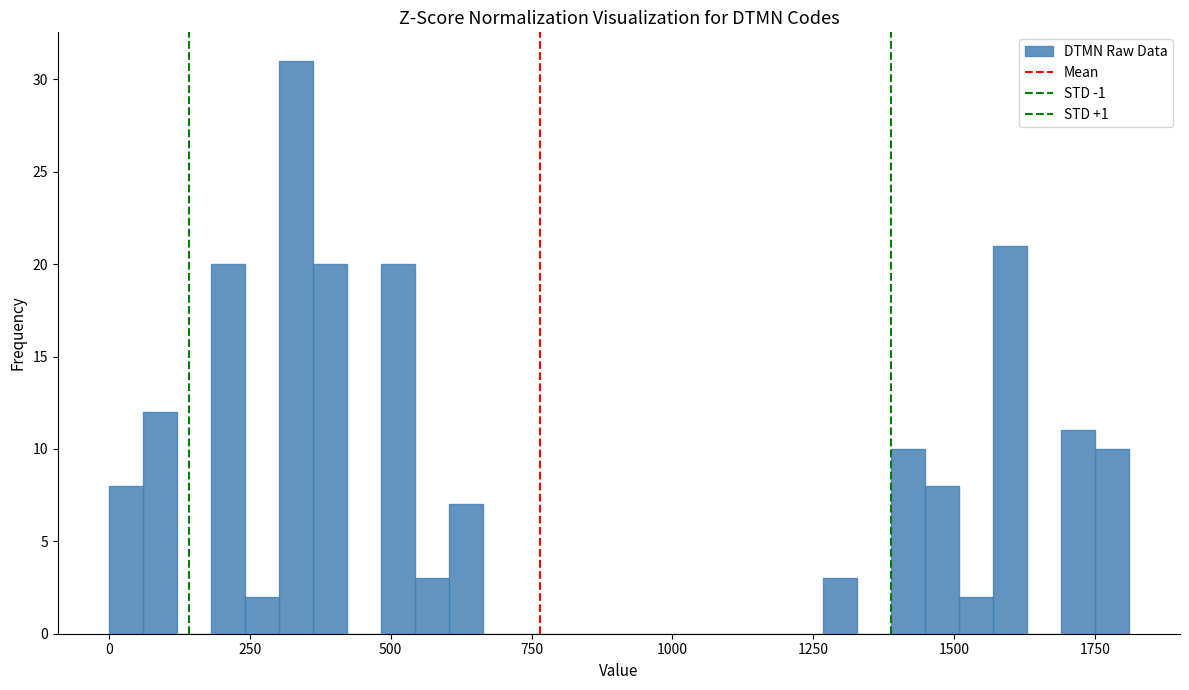

Read against the x-axis, roughly where is the centre of the tallest bar?

350